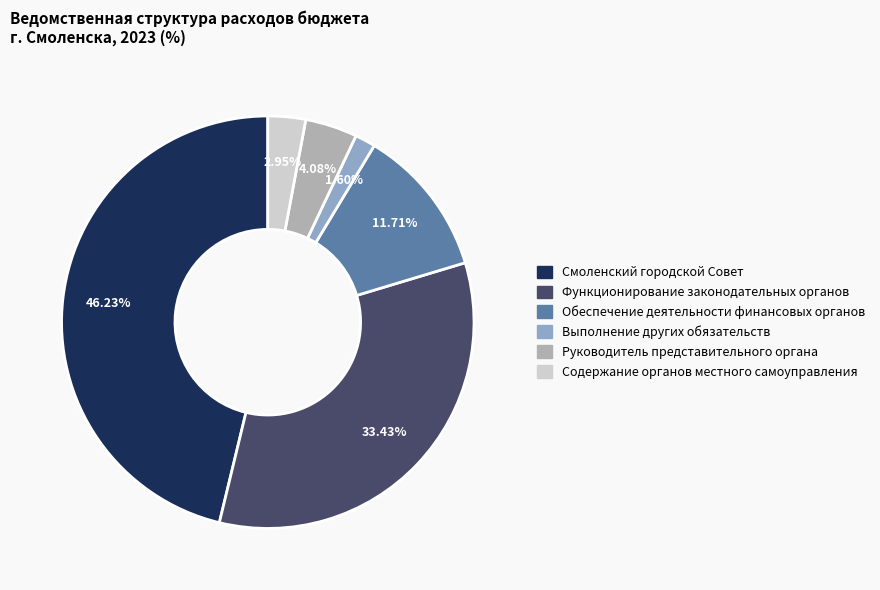

To the nearest percent, what is the average slice percentage?

17%